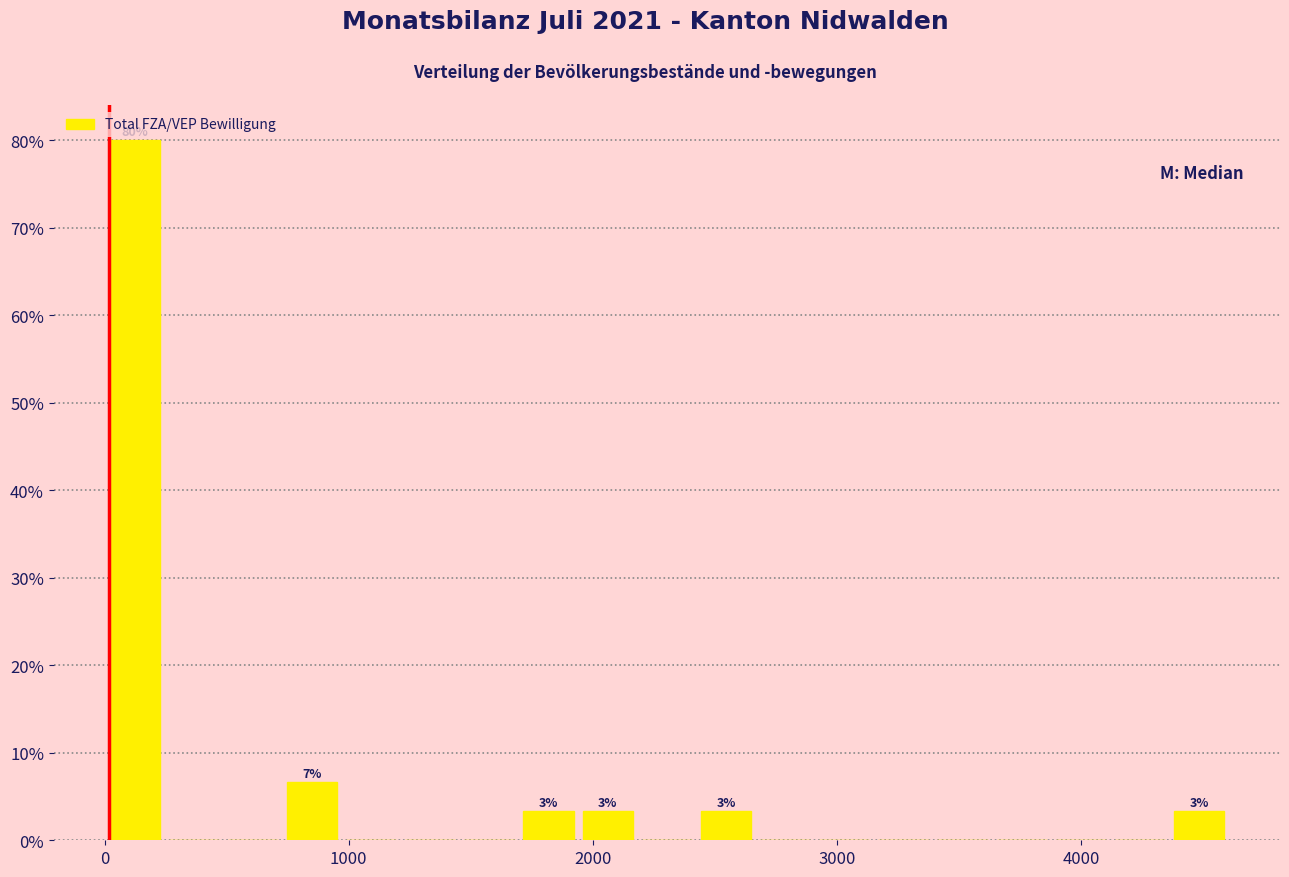

Around what value on the x-axis is the tallest bar? Give the approximate position of its centre, as read against the axis.

100